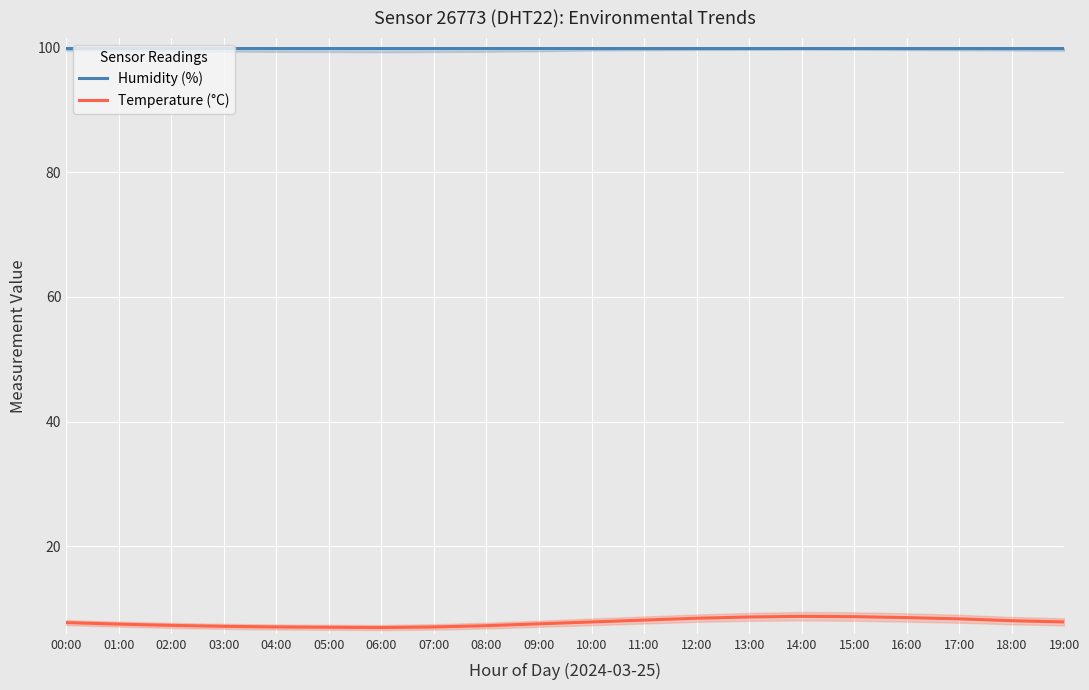

Between 07:00 and 08:00, which series saw the biggest shift?

temperature